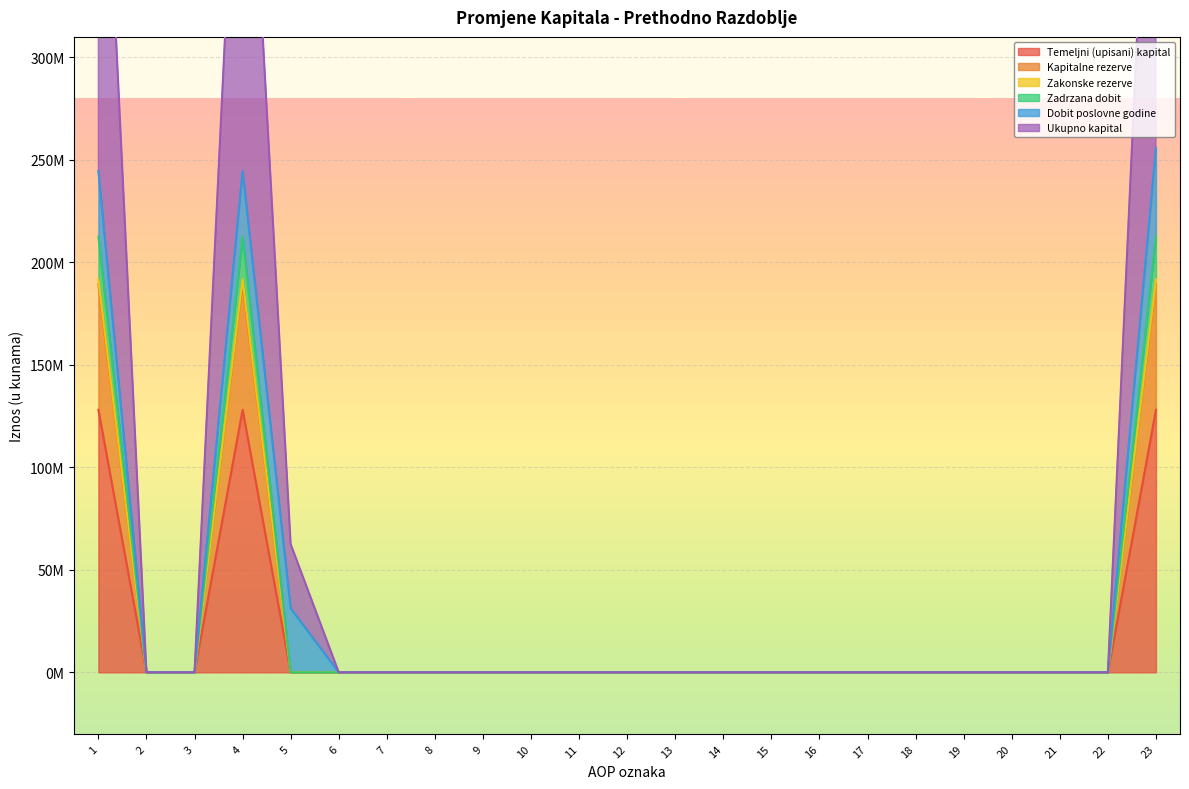

What is the difference between the maximum and minimum values in the Temeljni (upisani) kapital series?

128077553